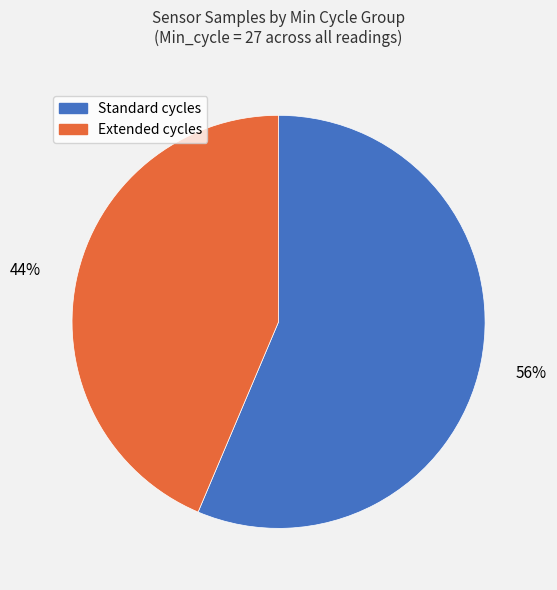

Is there any slice that represents more than half of the pie?

Yes